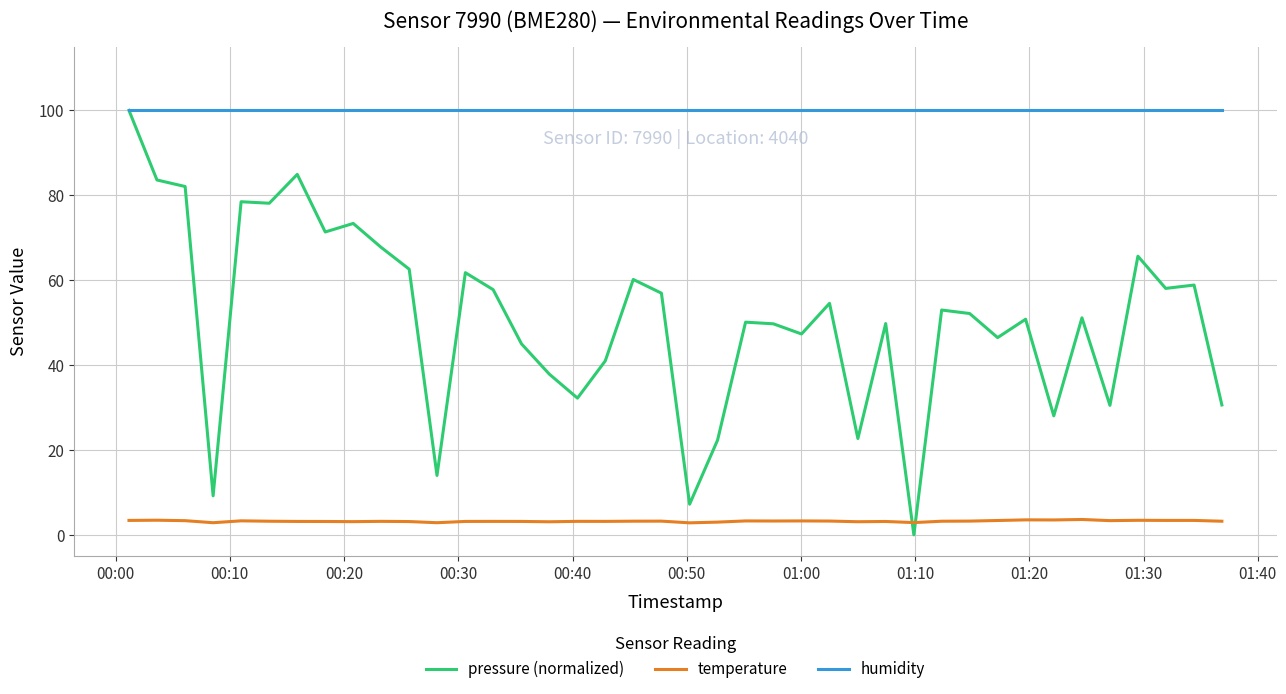

How many intersections are there between pressure (normalized) and temperature?

2